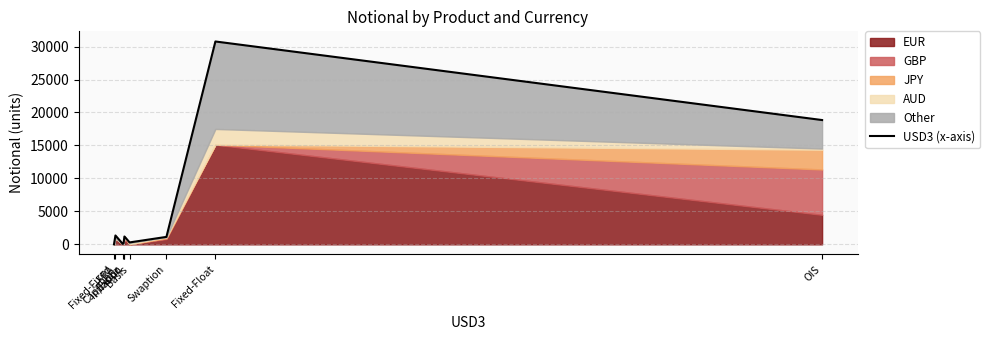

What is the difference between the second highest and minimum values?

18853